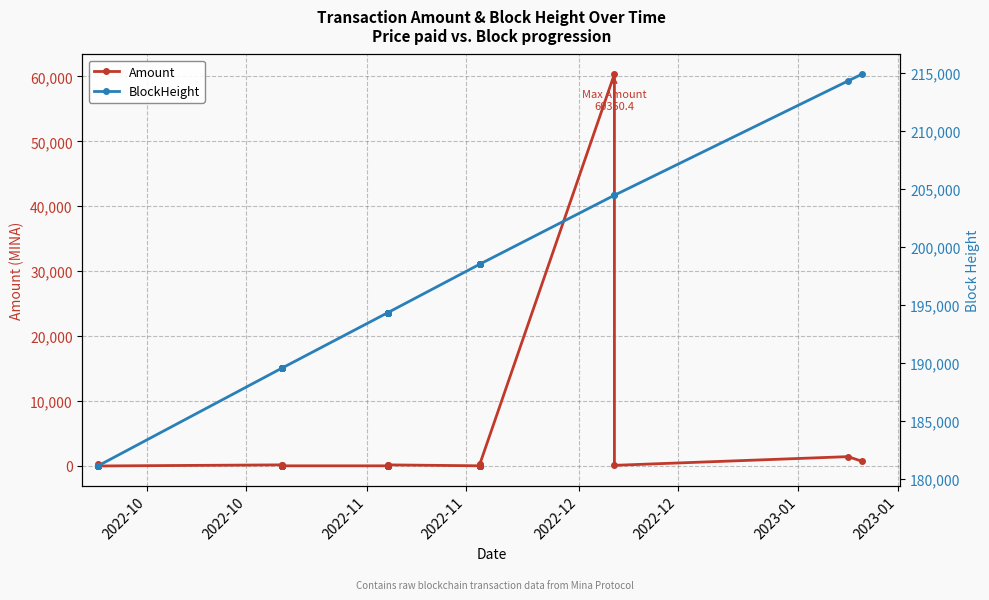

What is the greatest value displayed?

214888.0